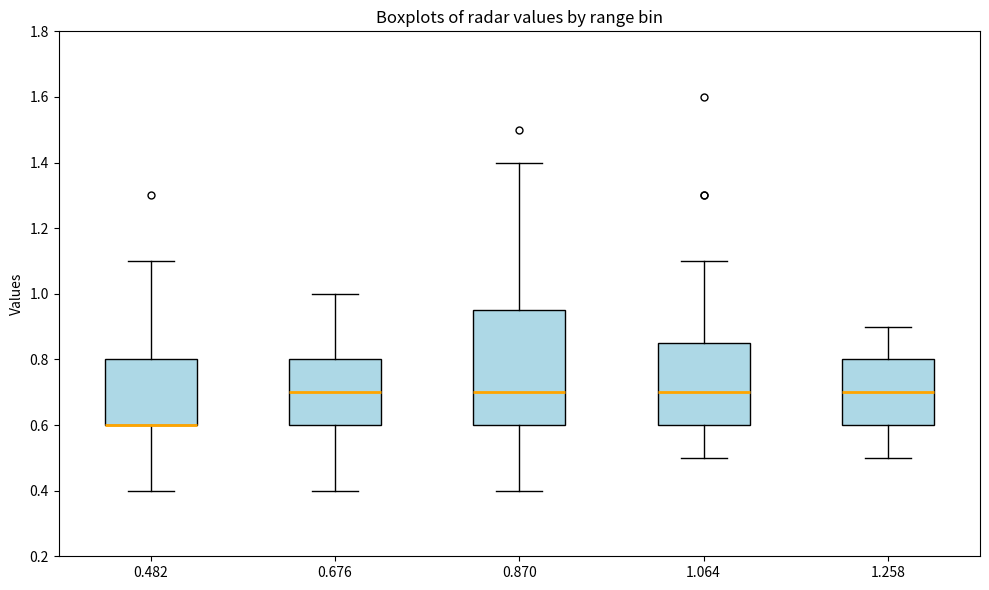

Reading left to right, read every box against the y-axis: the position of its median line, the range the box covers, and the ends of its whiskers. The values are not printed on the chart, so give them approximately, as read against the axis.

0.482: median 0.60 (drawn on the box's lower edge), box 0.60 to 0.80, whiskers 0.40 to 1.10
0.676: median 0.70, box 0.60 to 0.80, whiskers 0.40 to 1.00
0.870: median 0.70, box 0.60 to 0.96, whiskers 0.40 to 1.40
1.064: median 0.70, box 0.60 to 0.86, whiskers 0.50 to 1.10
1.258: median 0.70, box 0.60 to 0.80, whiskers 0.50 to 0.90